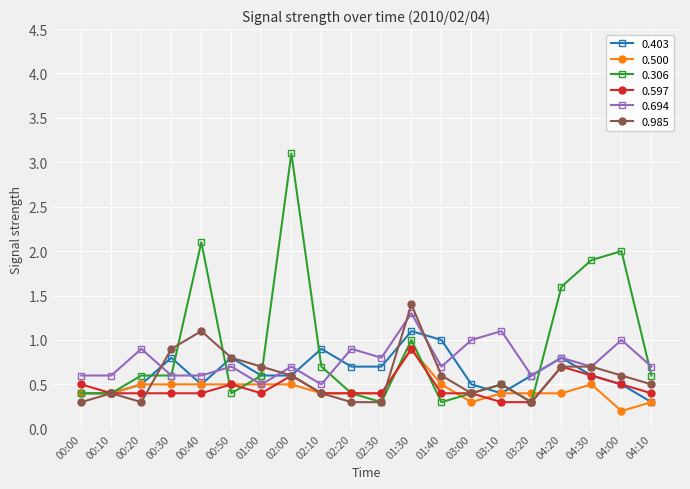

Is it true that 0.985 equals 0.7 at 04:30?

True